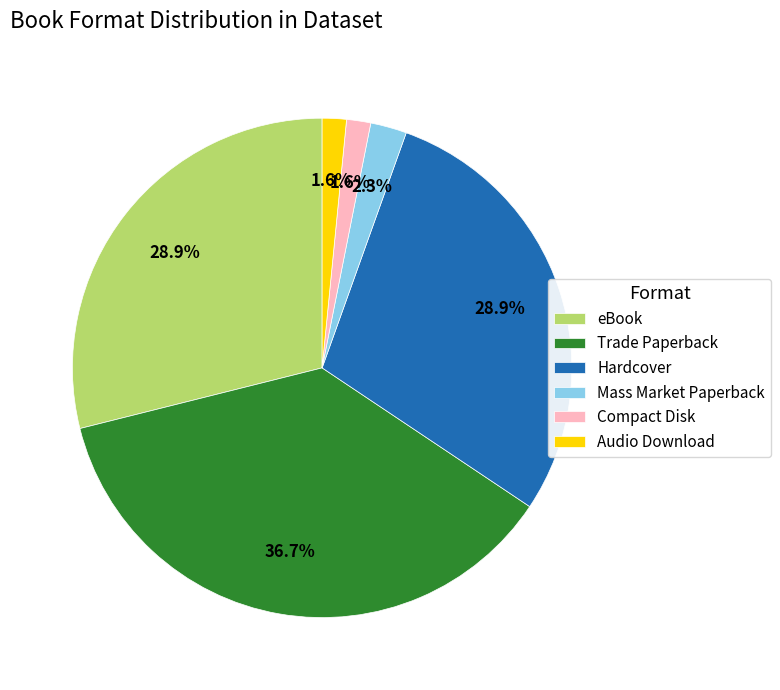

How many segments does this pie chart have?

6